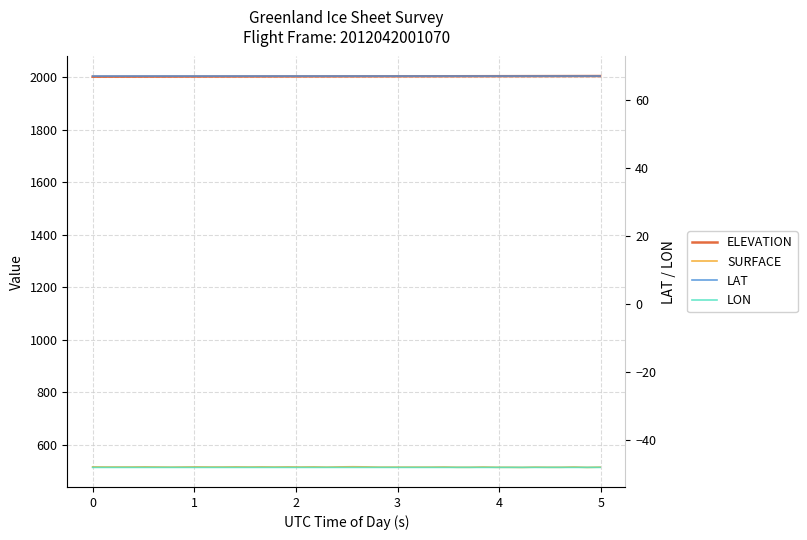

Does the chart have visible grid lines?

Yes